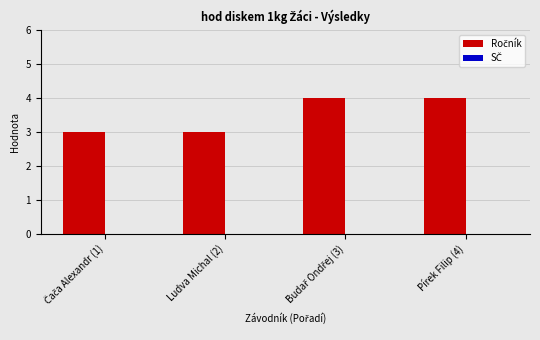

How many bars are there in total?

4